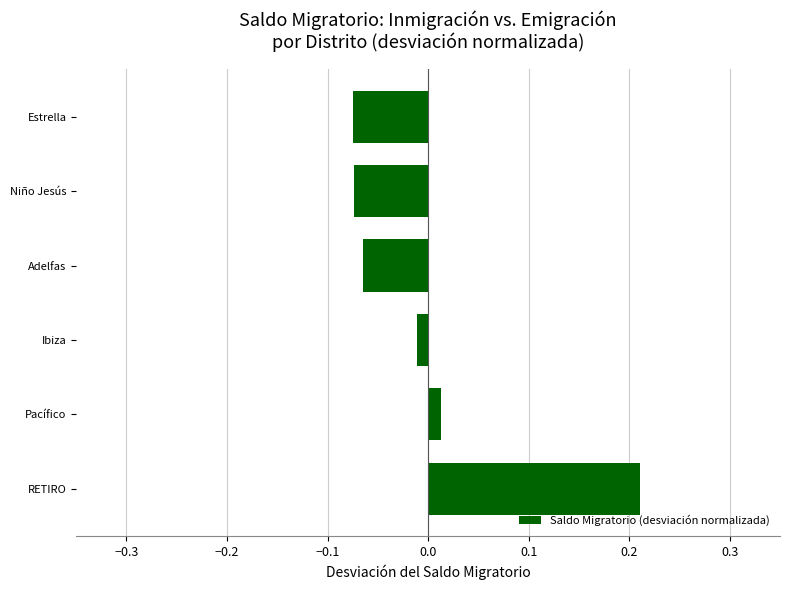

At which category does the chart reach its peak across all series?

RETIRO